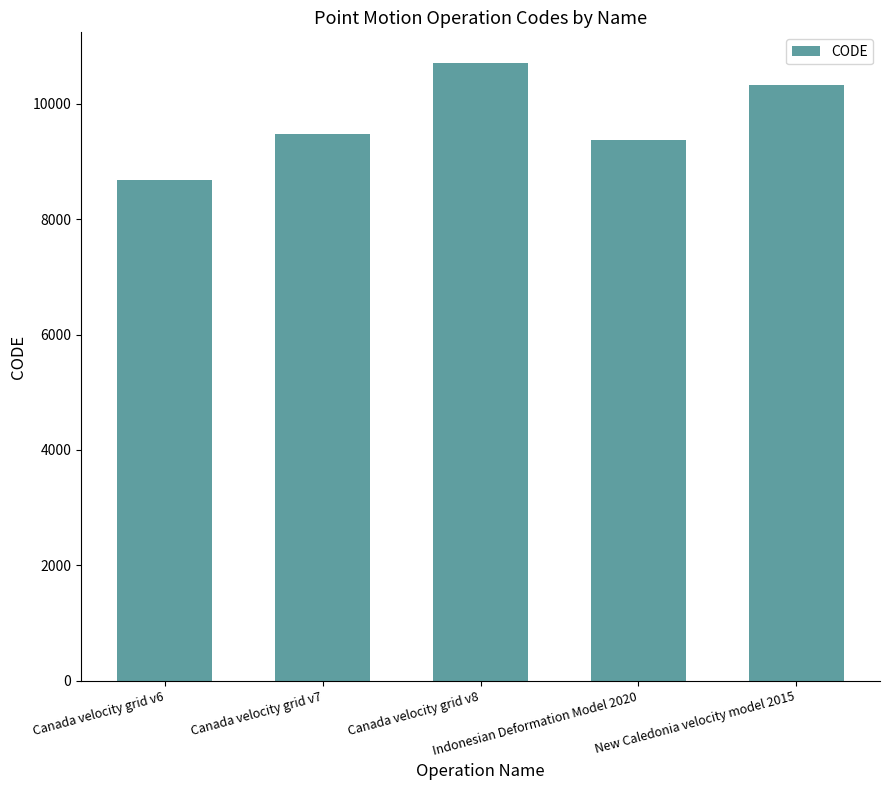

What is the ratio of the value at Indonesian Deformation Model 2020 to the value at Canada velocity grid v8?

0.9